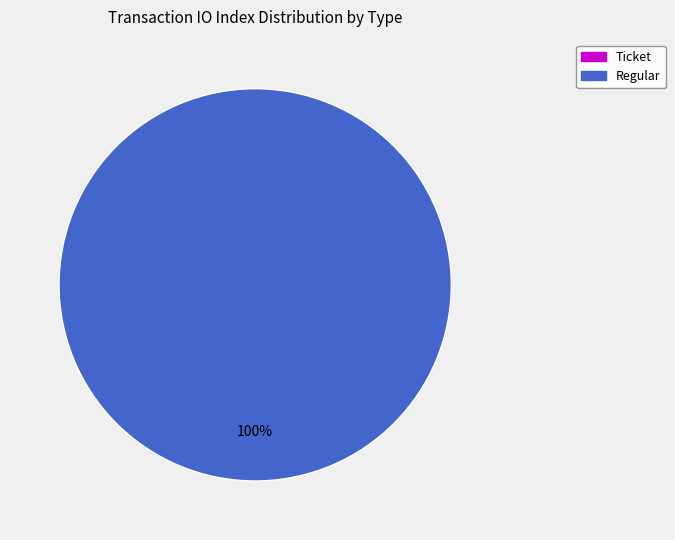

What is the change in value from Ticket to Regular?

+19